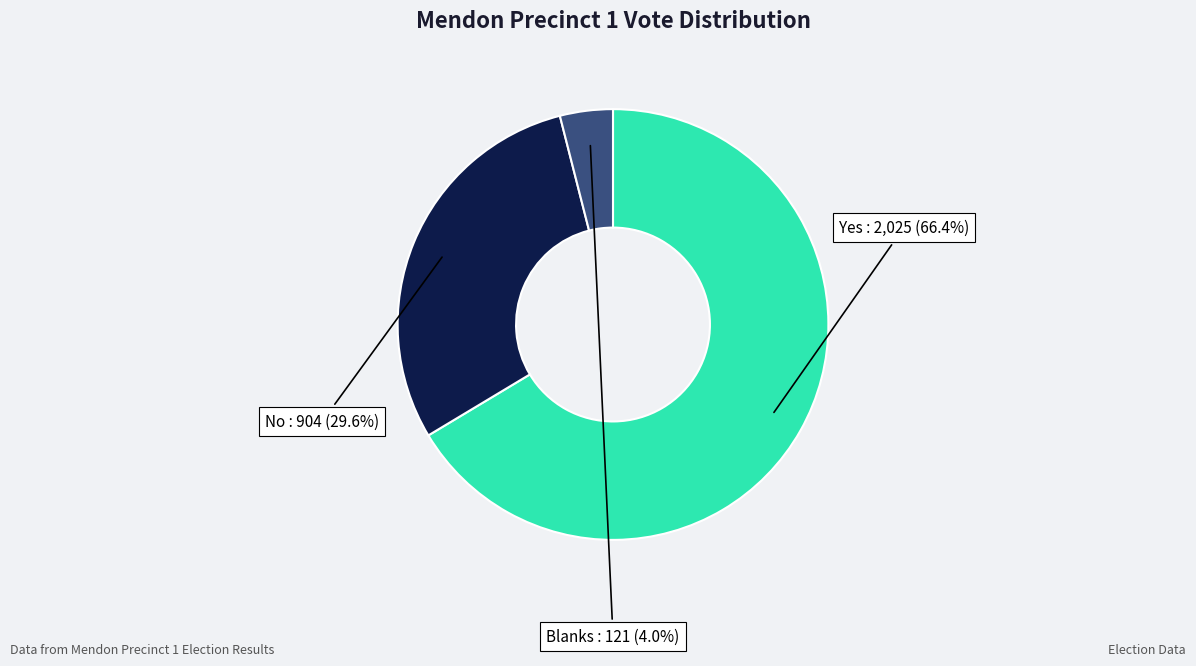

Does Blanks account for over 50% of the chart?

No